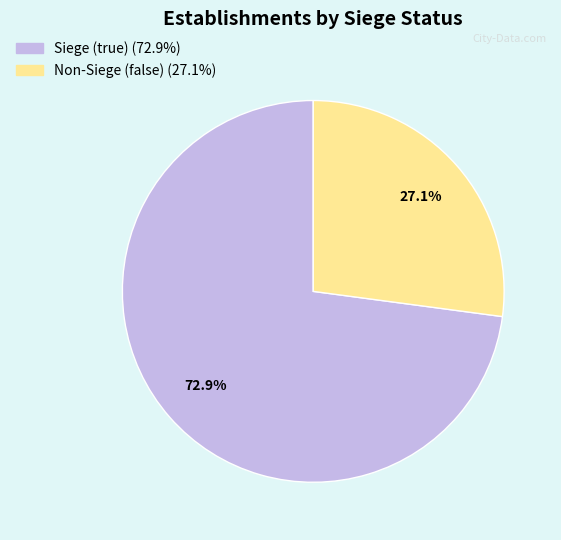

Is there a majority slice in this chart?

Yes